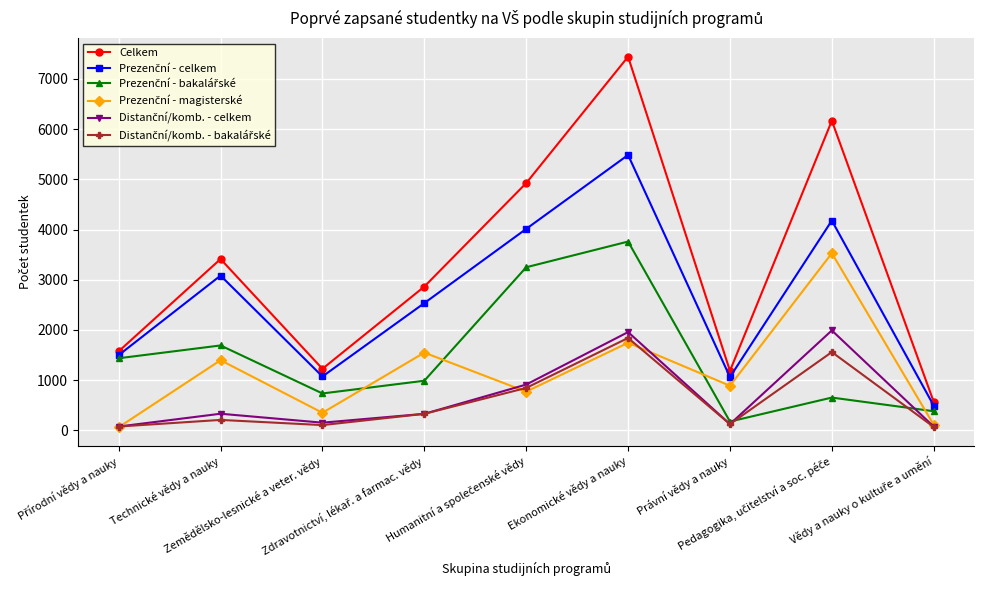

Which series has the largest total across all categories?

Celkem